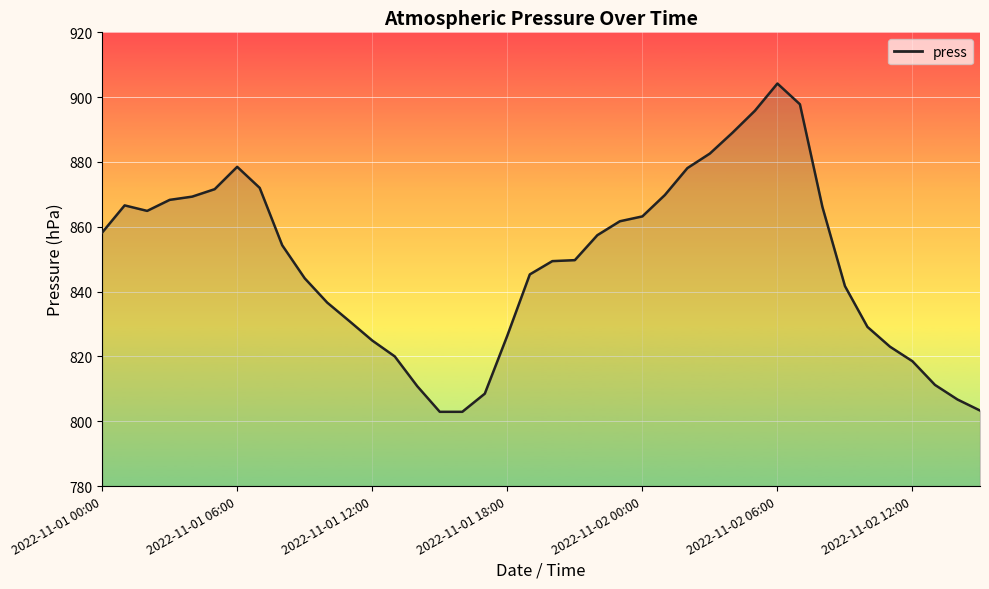

How many values exceed 854?

20